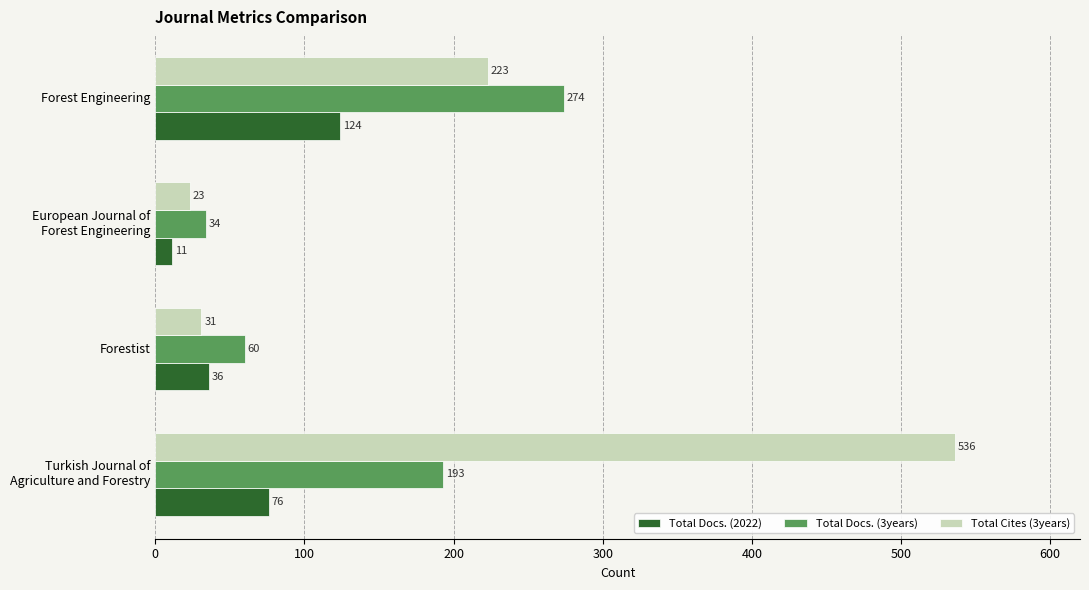

What is the smallest value displayed?

11